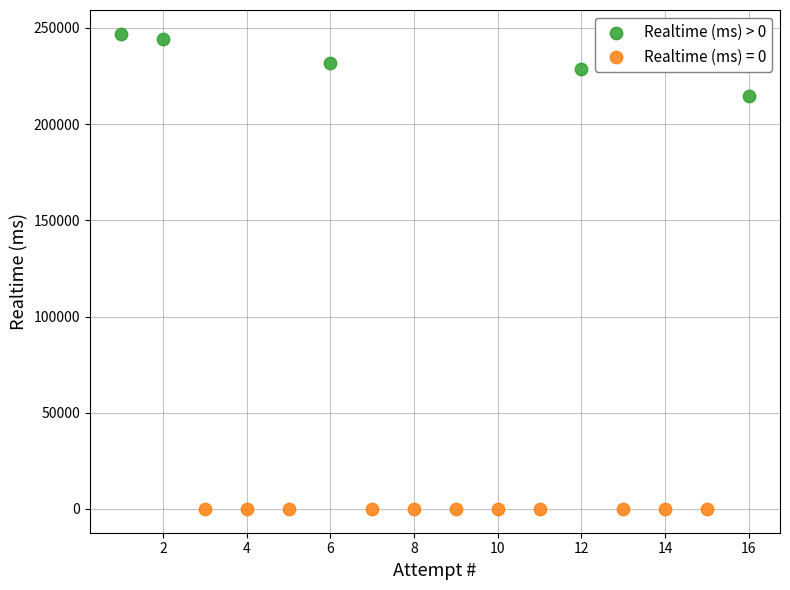

Which series reaches the maximum Y coordinate?

Realtime (ms) > 0